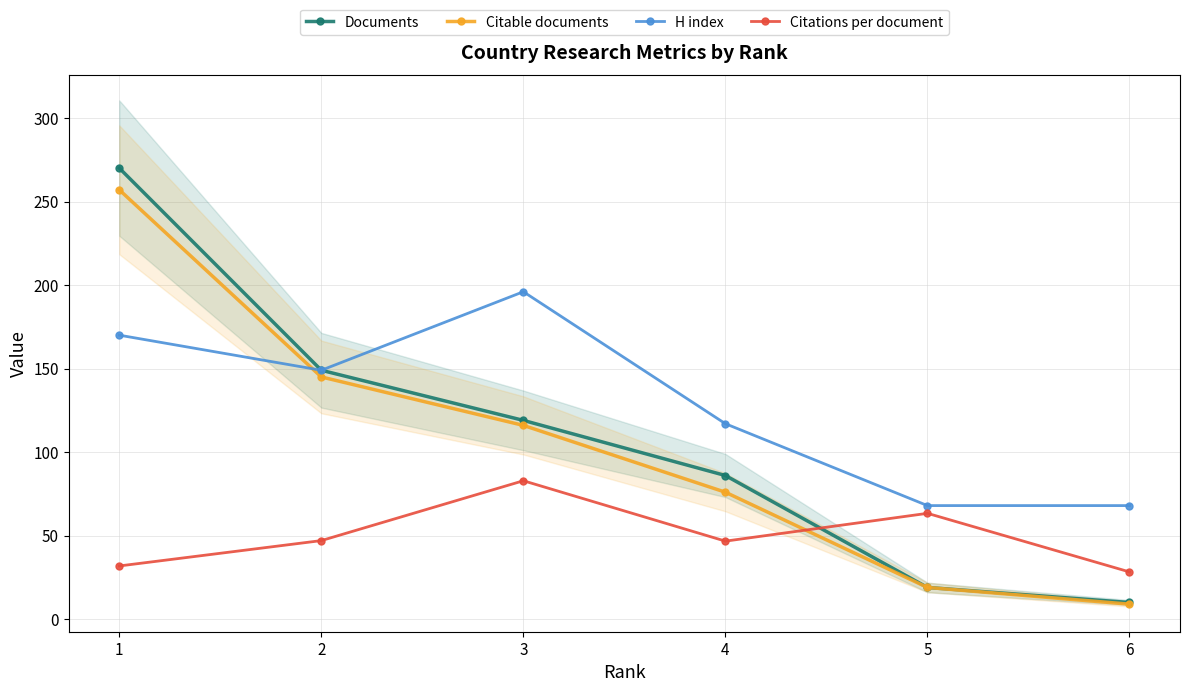

What is the total value across all series at 5?

169.4